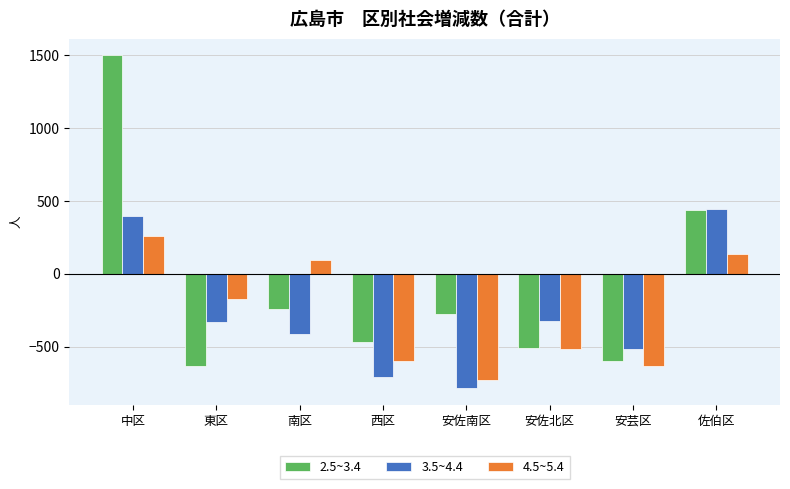

At which category is the sum across all series the highest?

中区